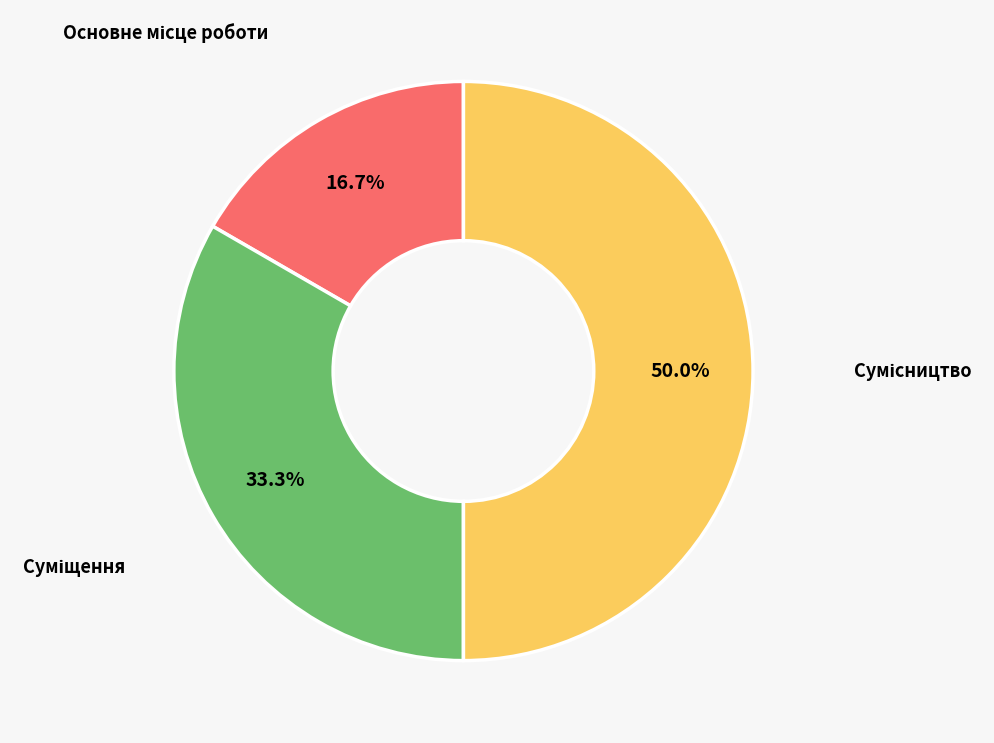

What is the change in value from Основне місце роботи to Сумісництво?

+2